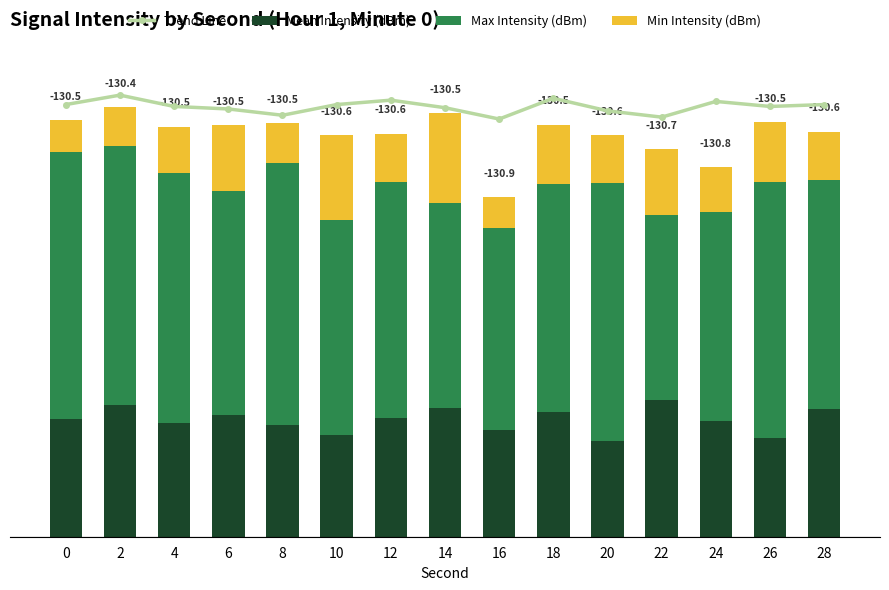

Rank the series by their maximum value, from lowest to highest.

Min Intensity (dBm), Mean Intensity (dBm), Max Intensity (dBm), Trend Line